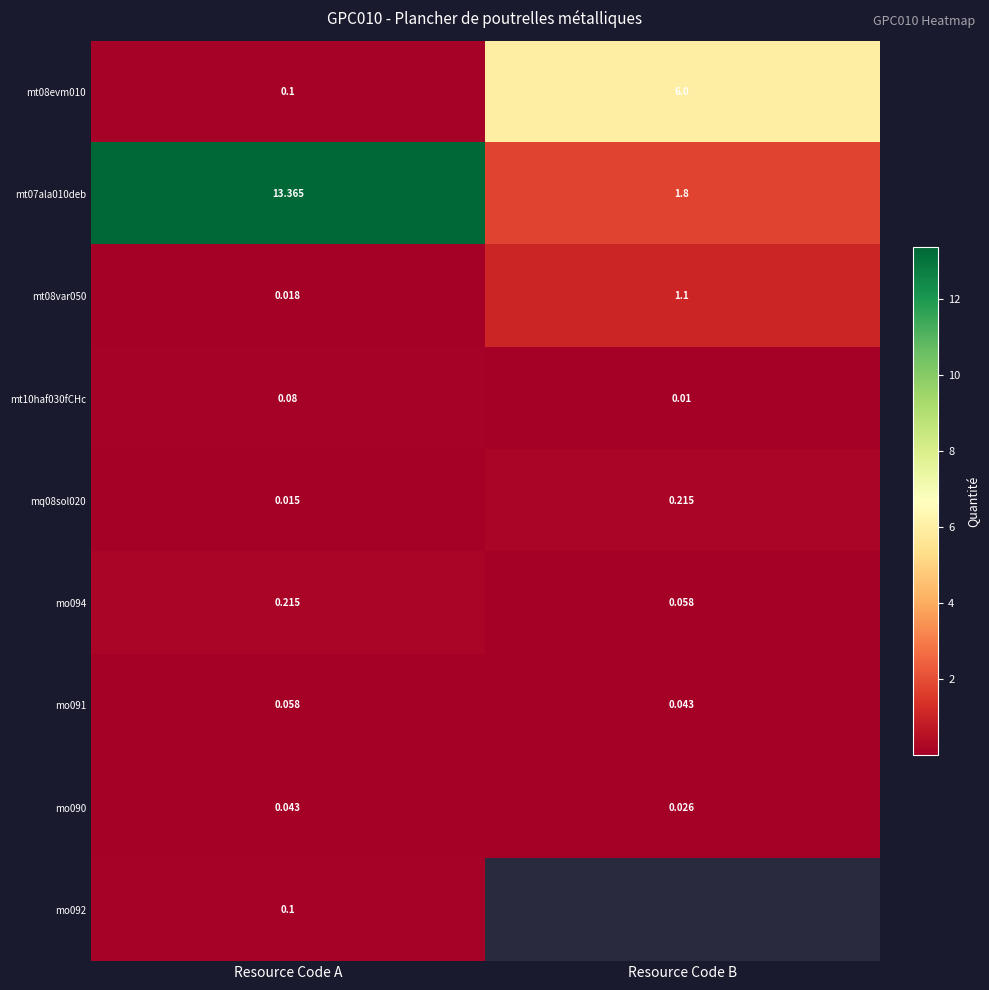

At which label does mt10haf030fCHc reach its minimum?

Resource Code B